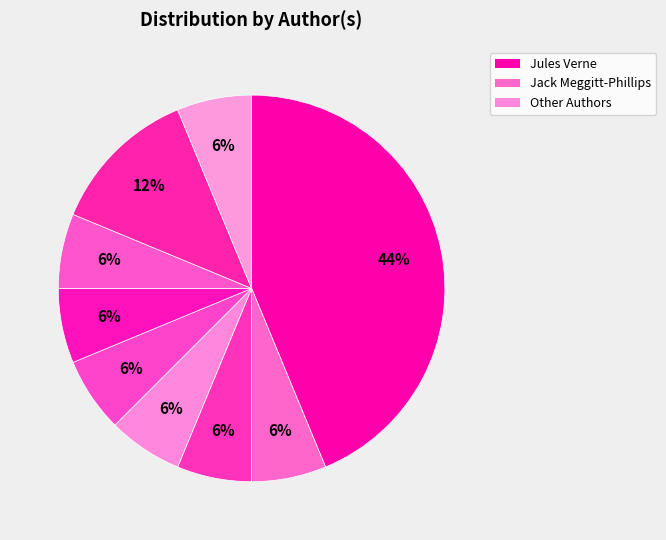

How many segments does this pie chart have?

9